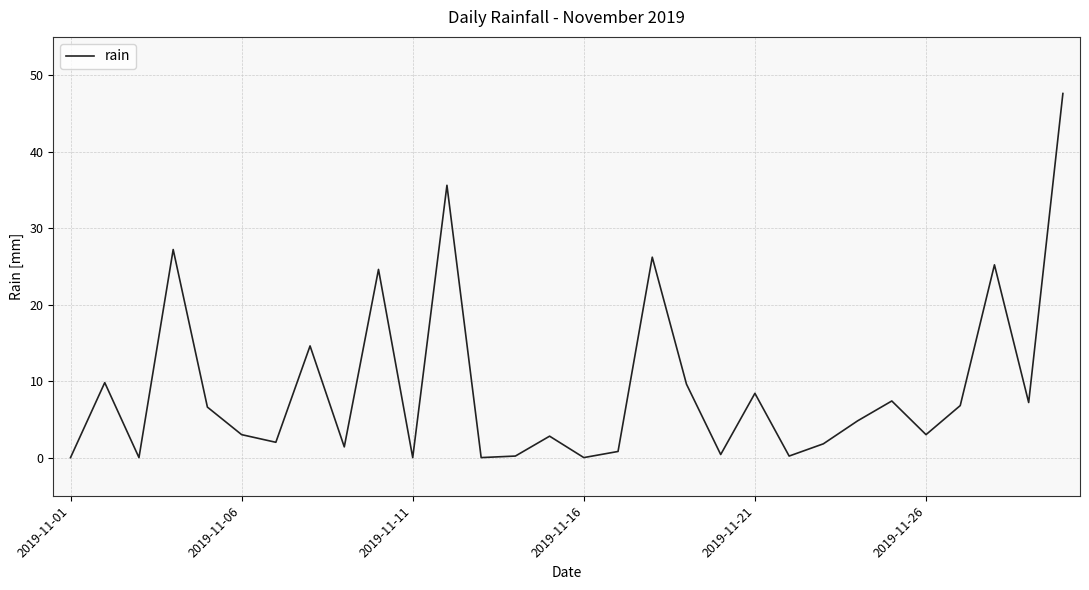

How many categories are shown in the chart?

30